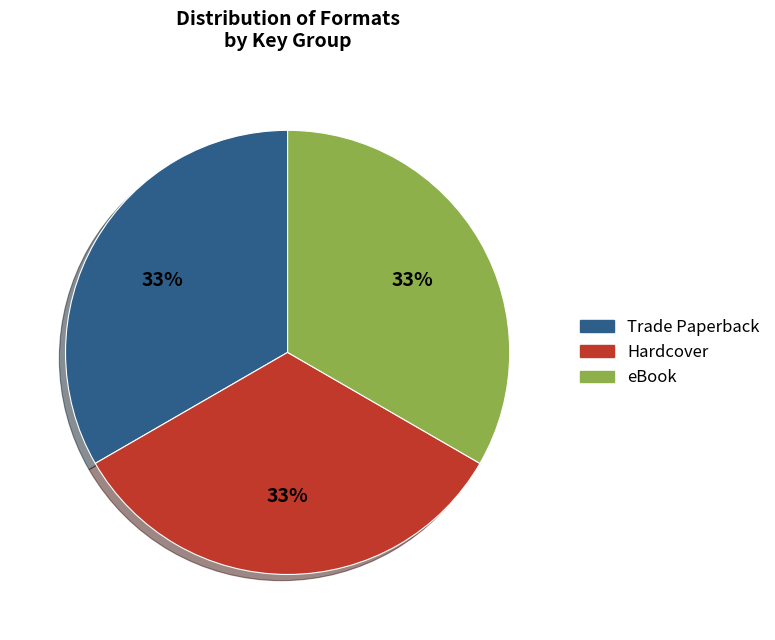

Is there a majority slice in this chart?

No